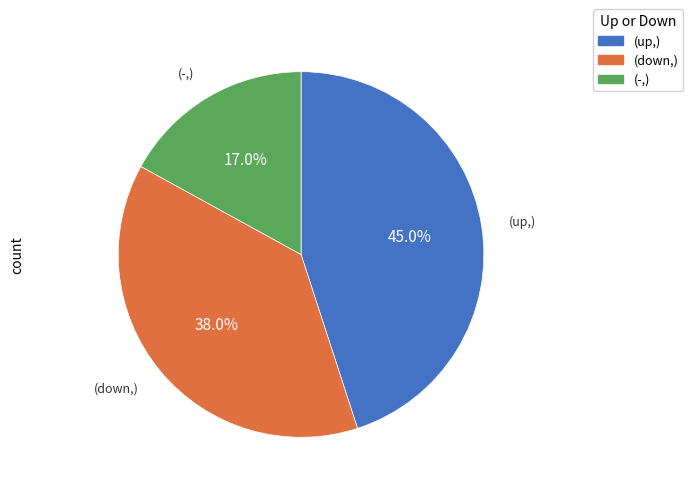

Combined, do (up,) and (down,) account for over 50%?

Yes